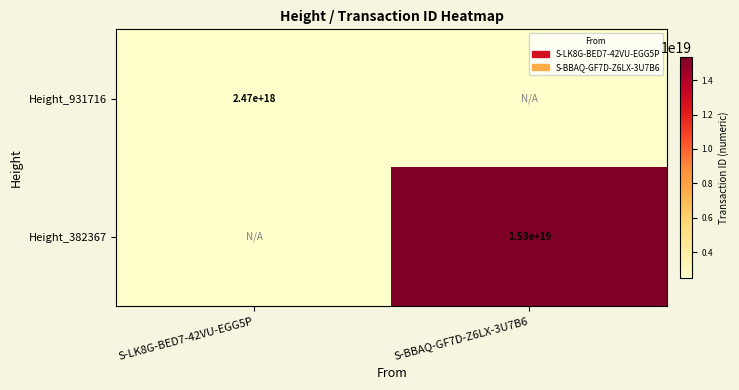

What is the total value across all series at S-LK8G-BED7-42VU-EGG5P?

2468149737243911168